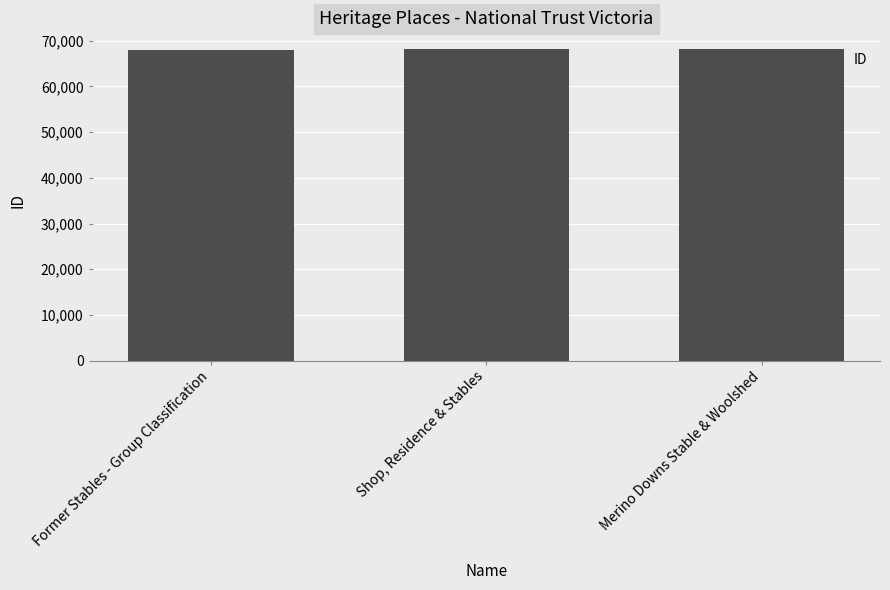

What is the maximum value shown in the chart?

68122